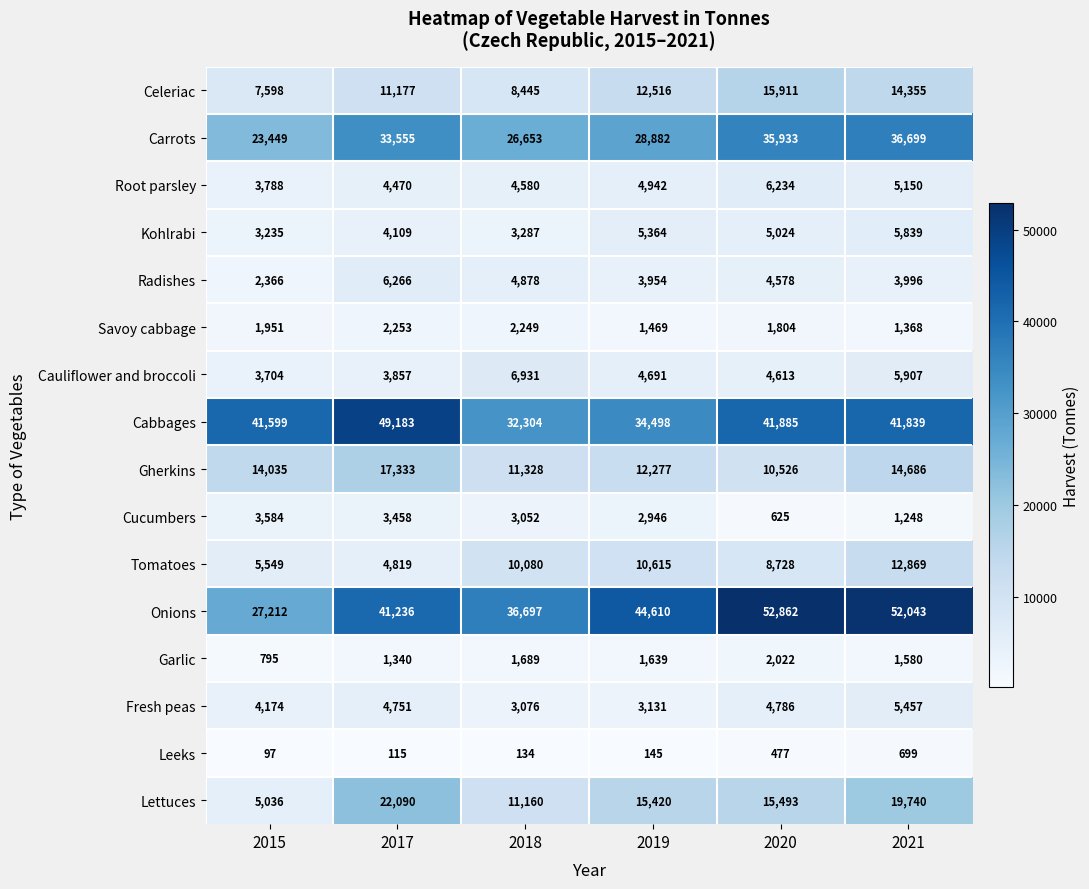

Count the number of categories in the chart.

6